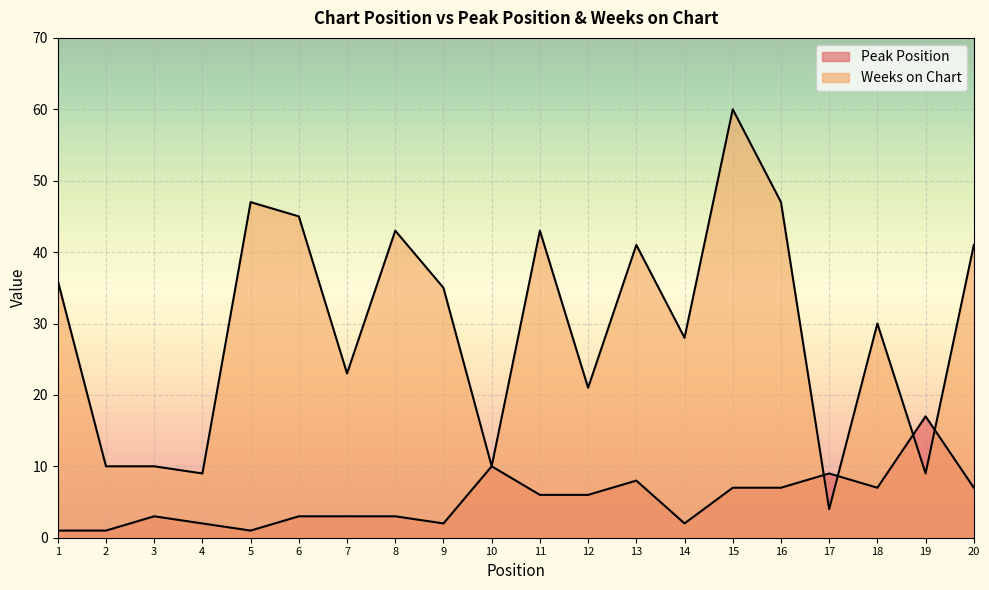

How many times do Peak Position and Weeks on Chart cross each other?

4